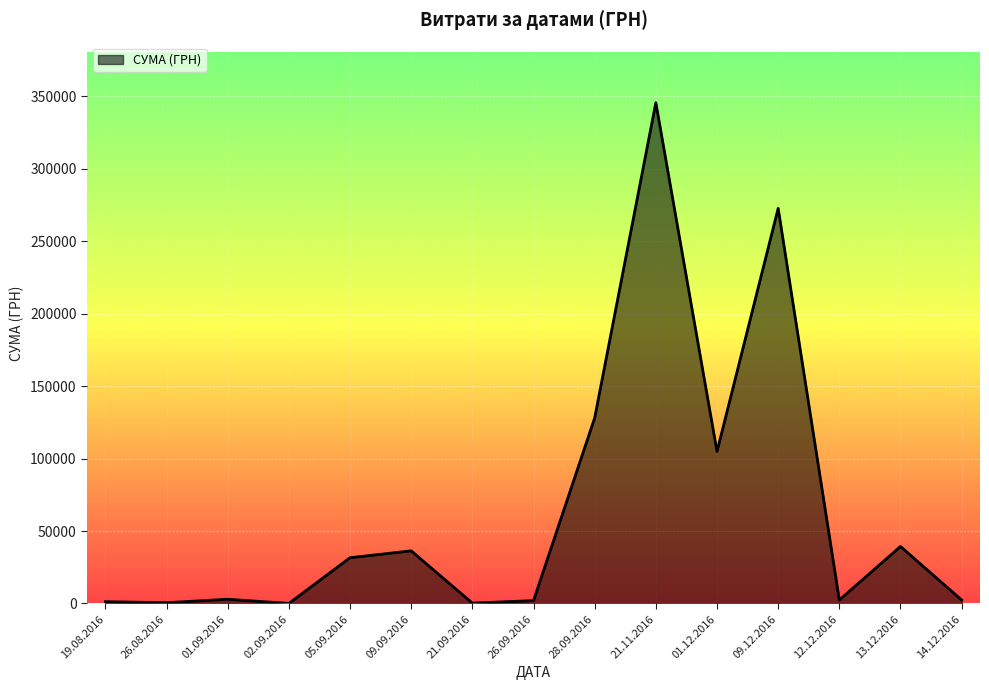

Is it true that the value at 09.12.2016 is 355792.8?

False